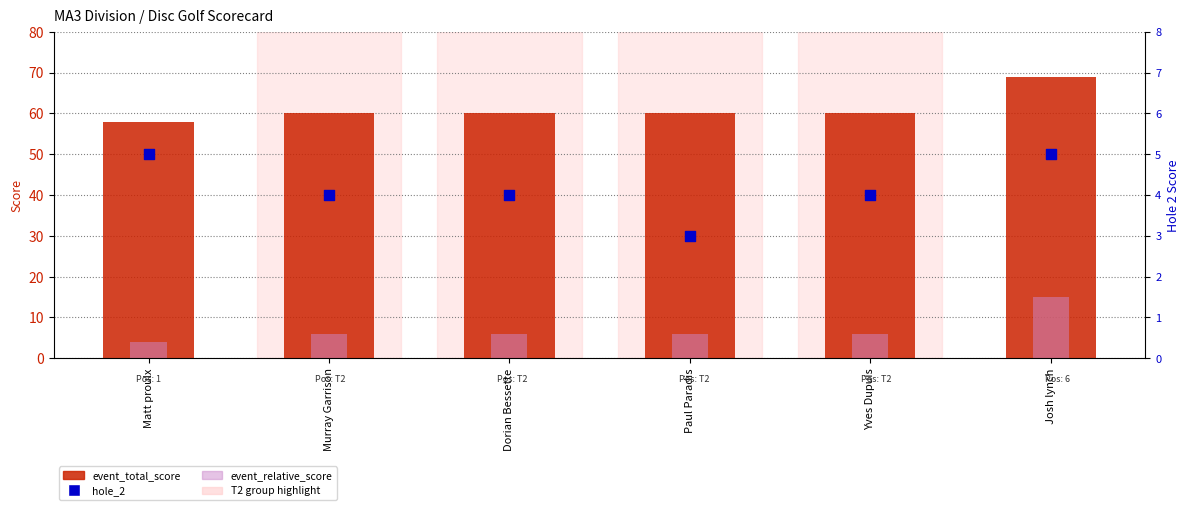

Which series has the widest spread of Y values?

event_total_score